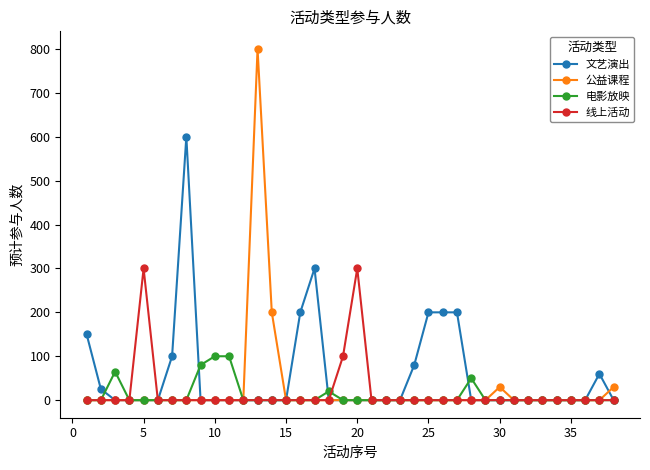

At how many categories does at least one series exceed 186?

10